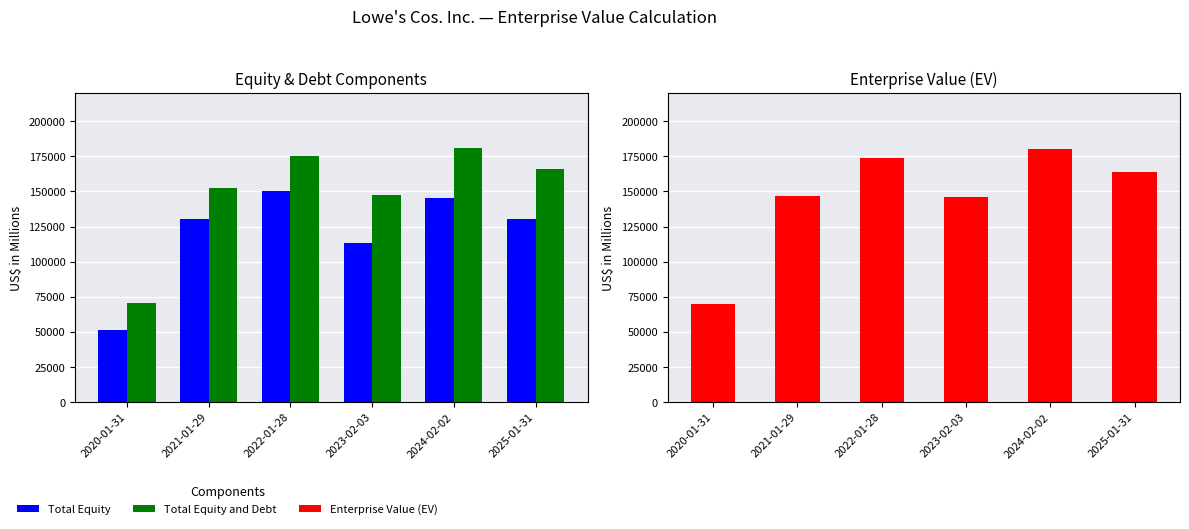

How many data points in Total Equity and Debt are above 165837?

2